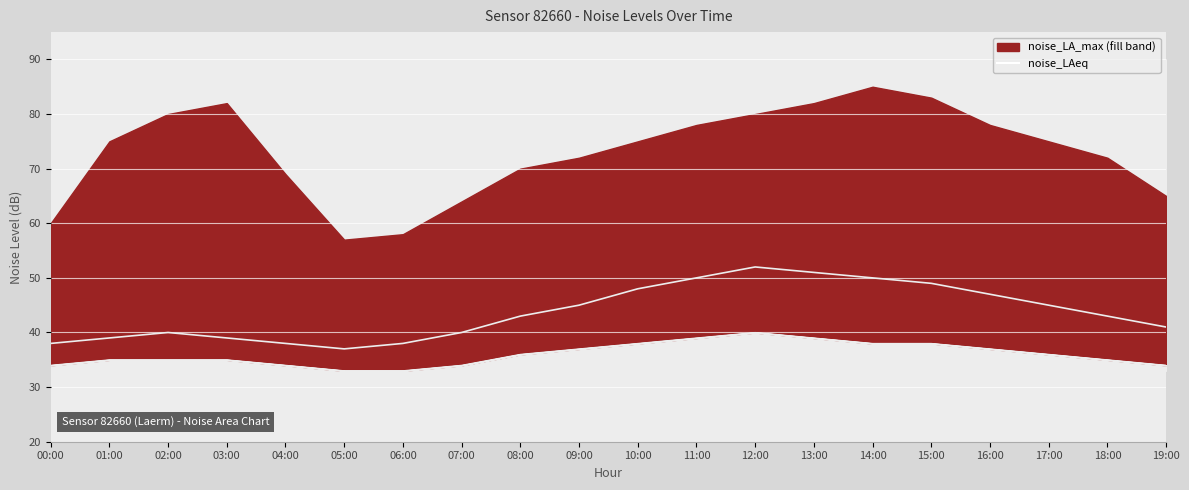

True or false: noise_LAeq and noise_LA_min cross at least once.

False